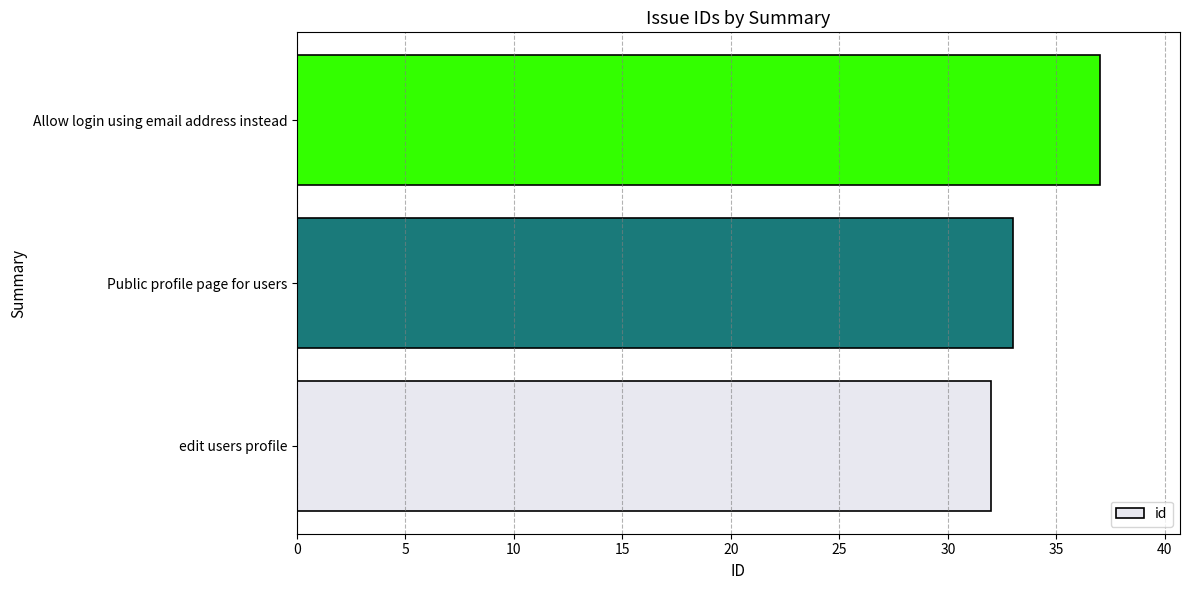

What is the sum of all values?

102